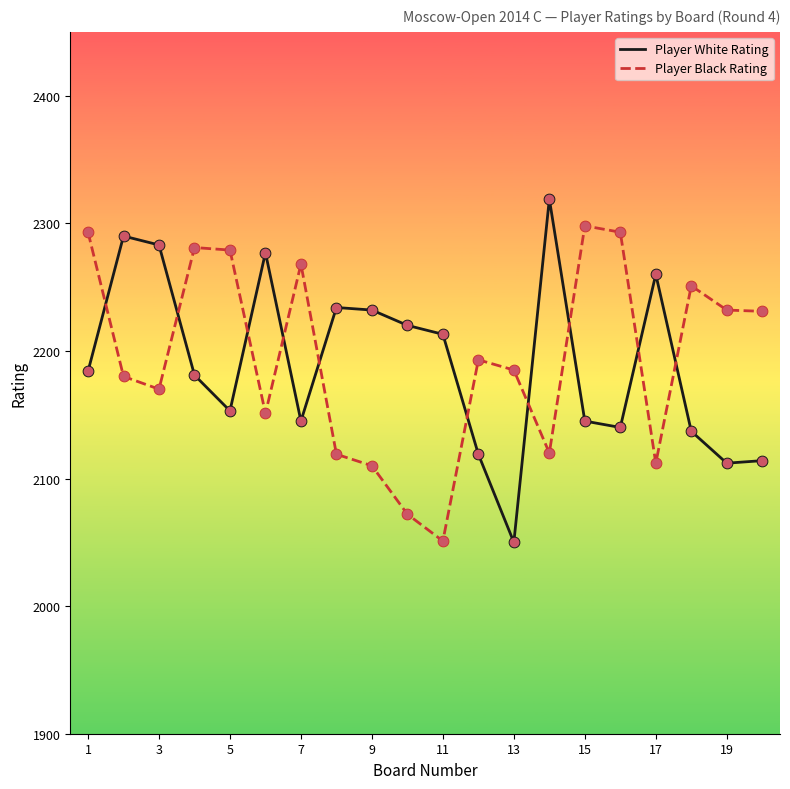

At how many categories does at least one series exceed 2254?

11